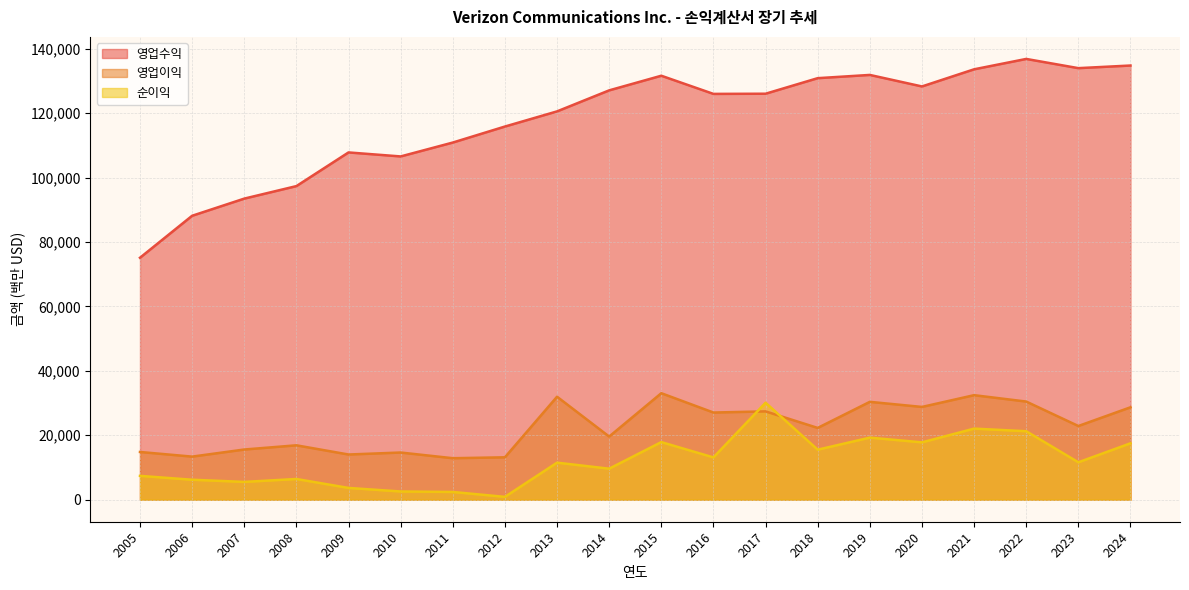

In 영업이익, how many points are lower than both neighbors (excluding endpoints)?

8